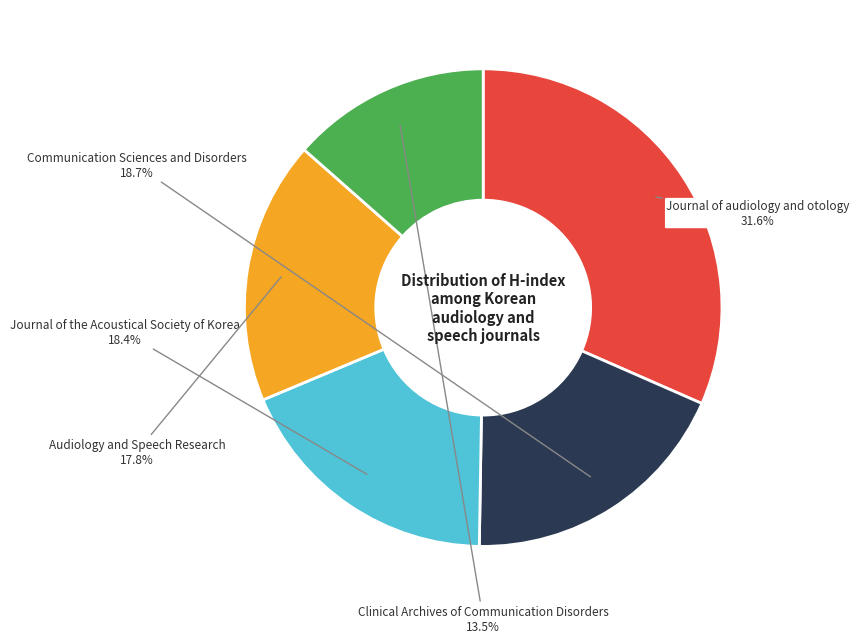

Count the number of slices in the pie.

5